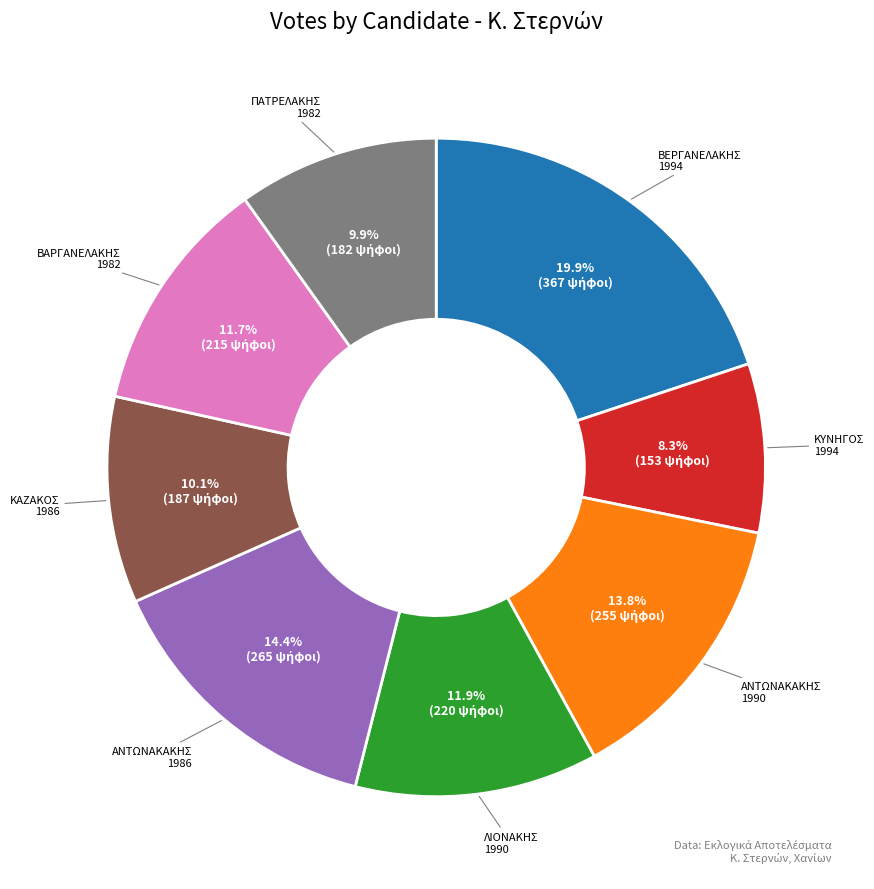

To the nearest percent, what portion does ΚΑΖΑΚΟΣ 1986 represent?

10%